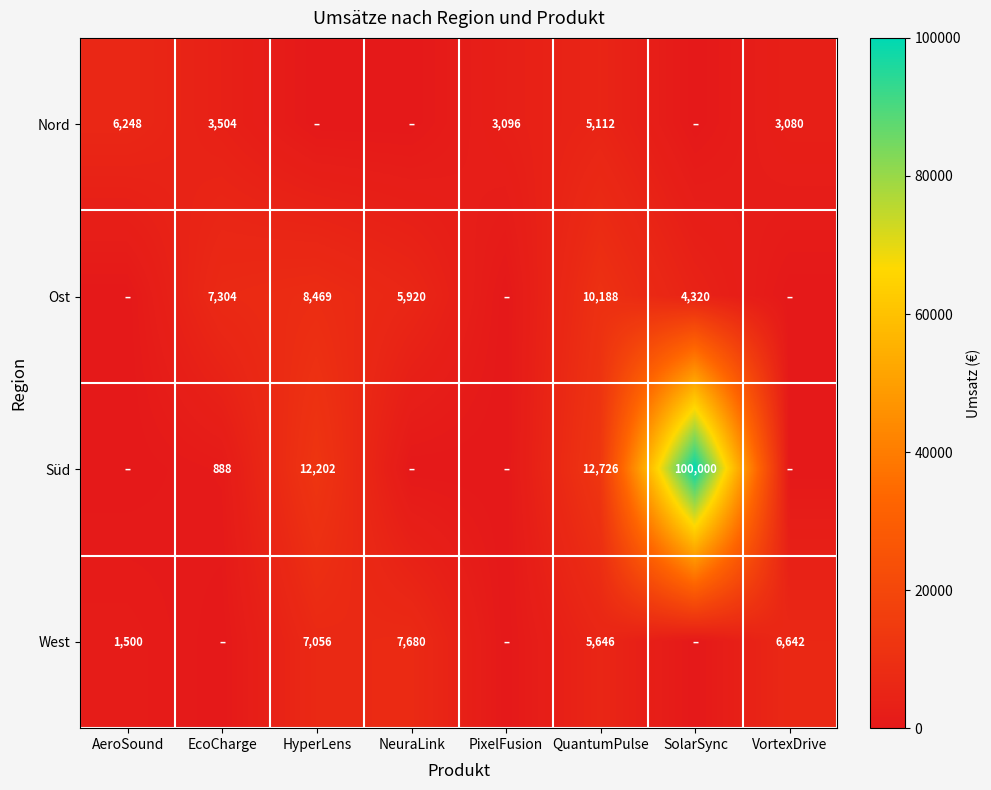

What is the difference between the Ost values at SolarSync and EcoCharge?

2984